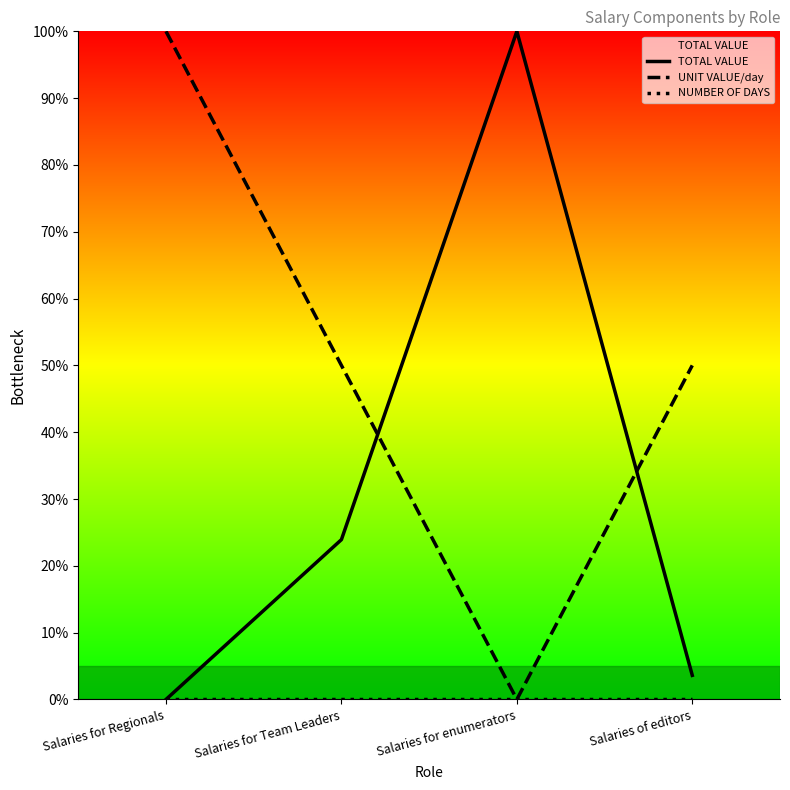

How many values in the UNIT VALUE/day series exceed 50?

1